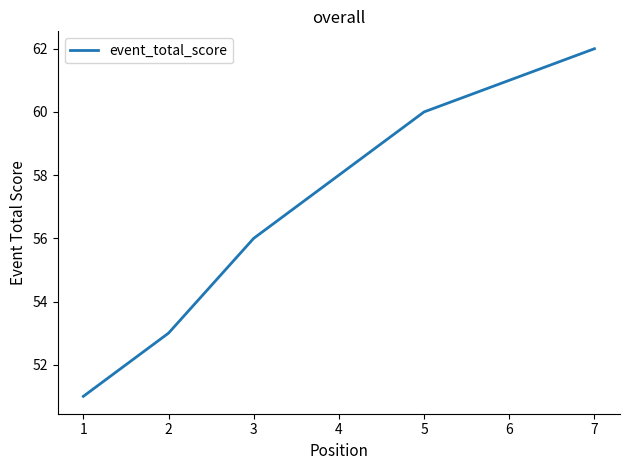

What is the difference between the second highest and minimum values?

10